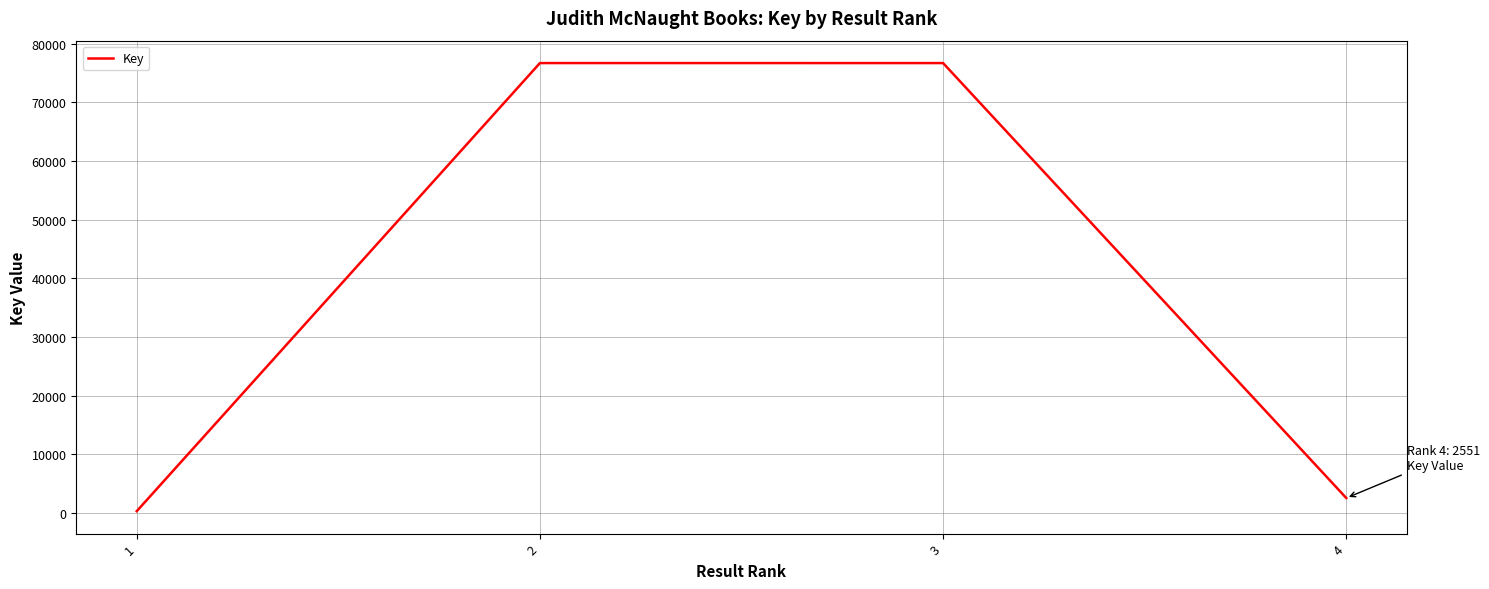

What is the smallest value displayed?

309